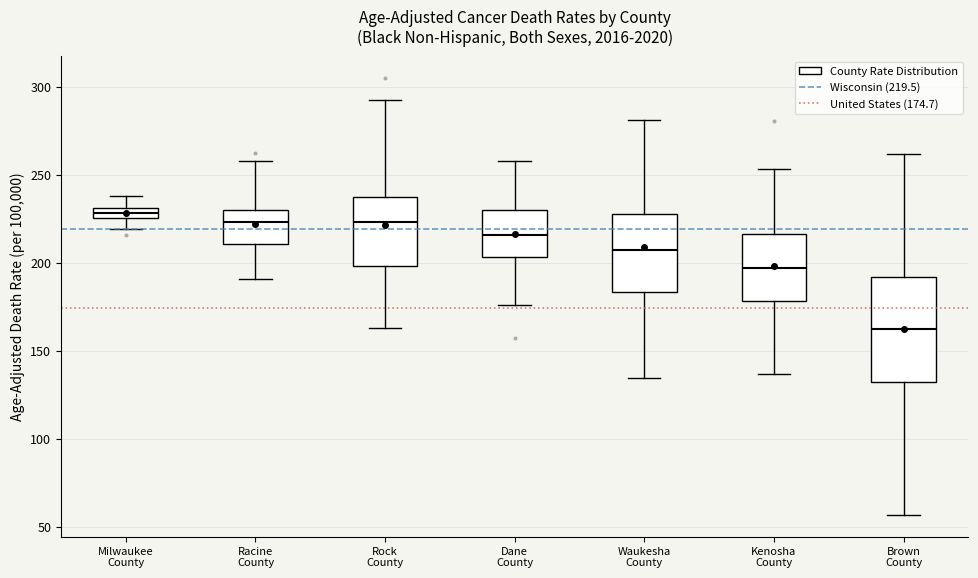

Comparing the boxes themselves (not the whiskers), which one is the tallest?

Brown County